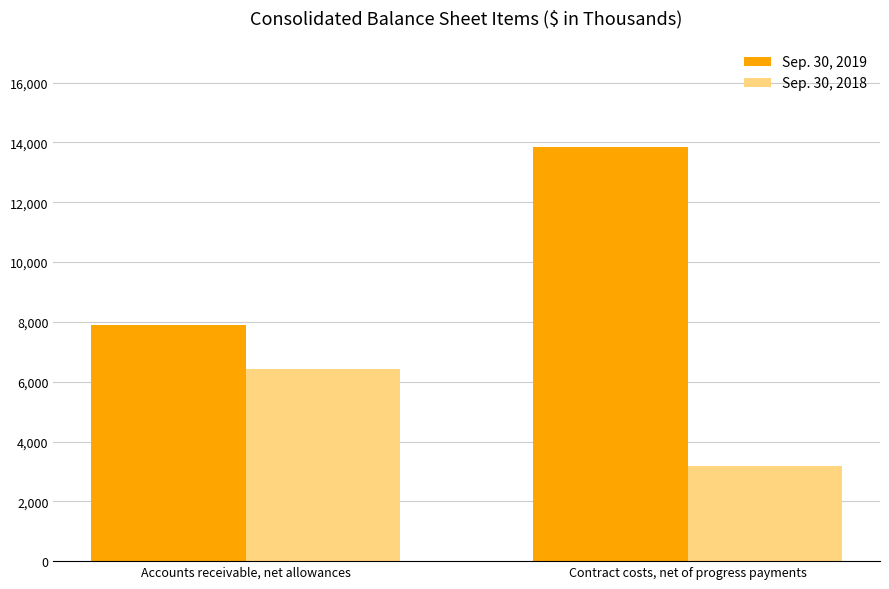

Where is Sep. 30, 2019 nearest to the value 10871?

Accounts receivable, net allowances